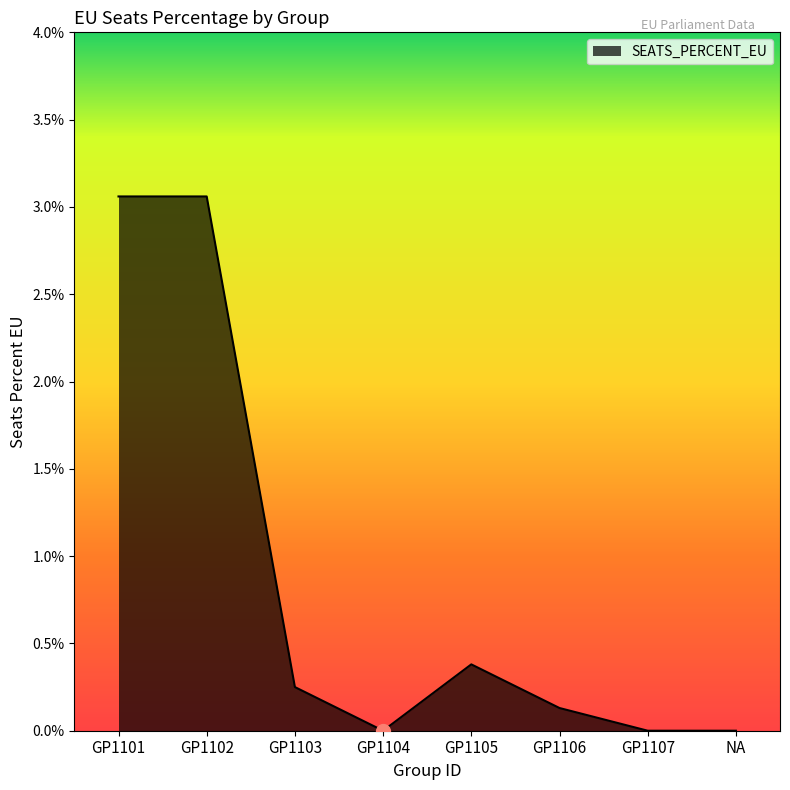

What is the change in value from GP1105 to NA?

-0.4